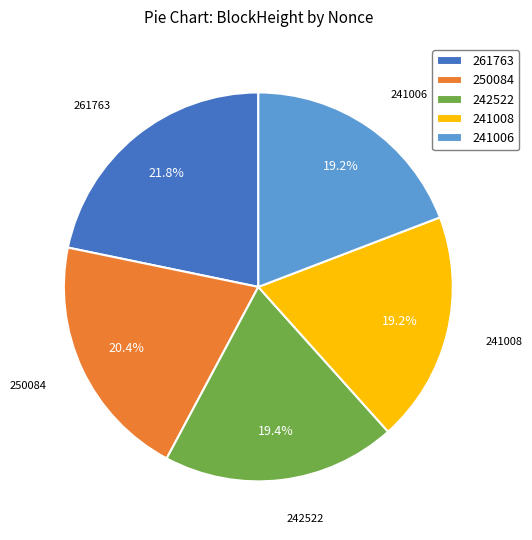

To the nearest percent, what is the difference between the largest and smallest slice percentages?

3%